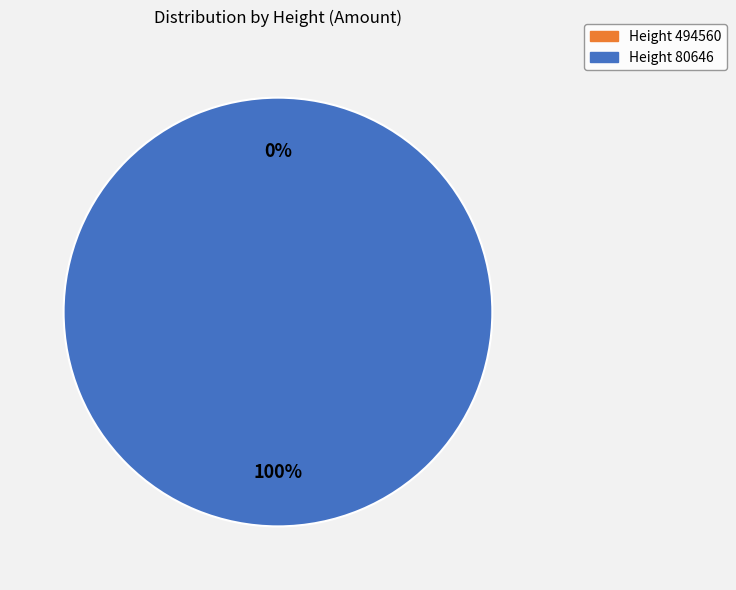

Which slice represents more than half of the pie?

80646